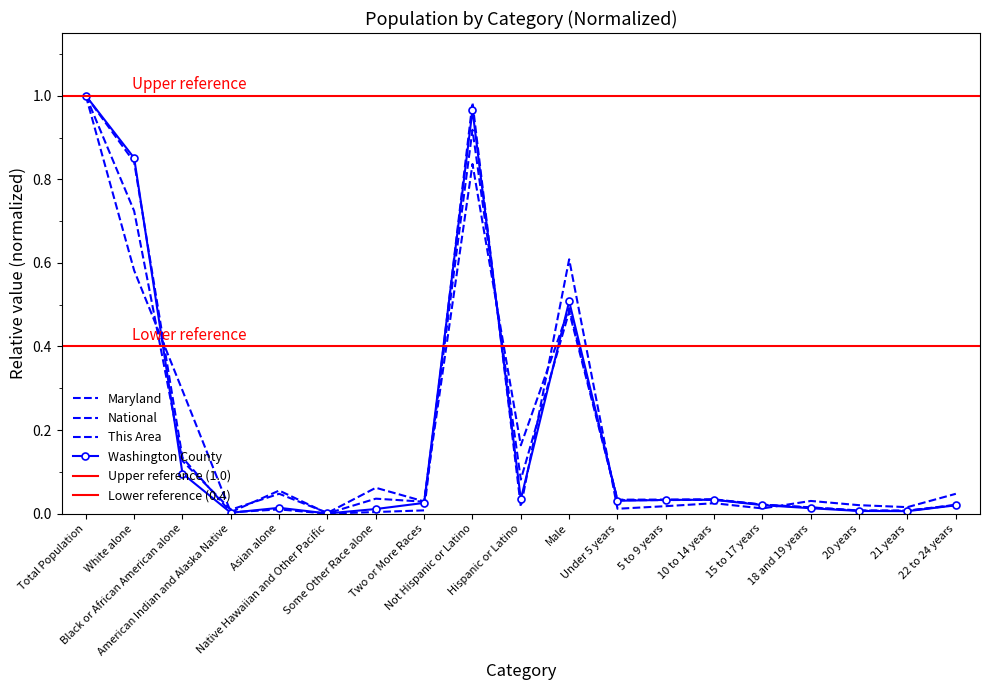

Rank the categories by Maryland value from lowest to highest.

Native Hawaiian and Other Pacific, American Indian and Alaska Native, 21 years, 20 years, 18 and 19 years, 22 to 24 years, 15 to 17 years, Two or More Races, Under 5 years, 5 to 9 years, 10 to 14 years, Some Other Race alone, Asian alone, Hispanic or Latino, Black or African American alone, Male, White alone, Not Hispanic or Latino, Total Population